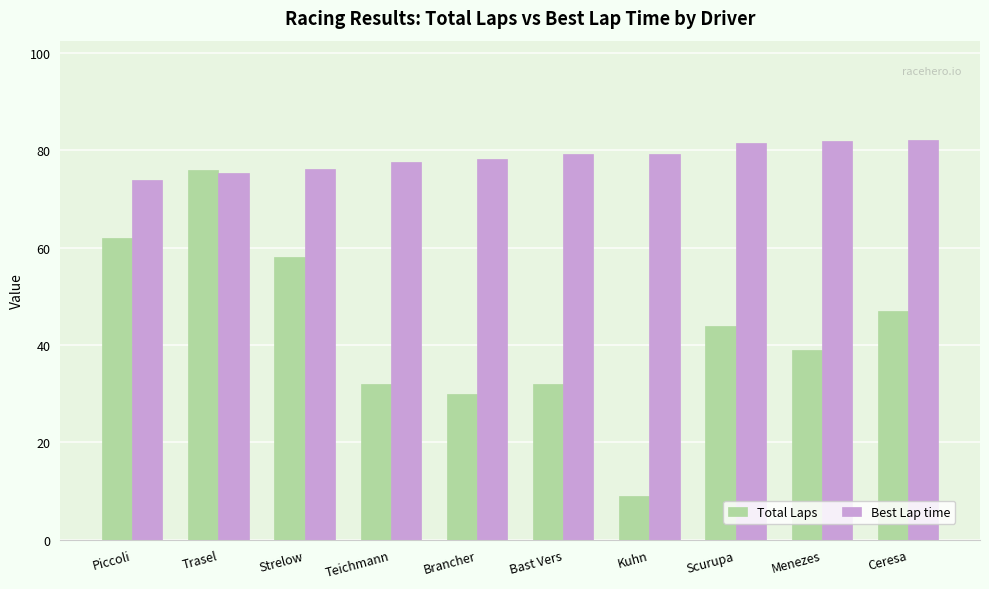

Is the value of Best Lap time at Brancher greater than the value of Total Laps at Strelow?

Yes